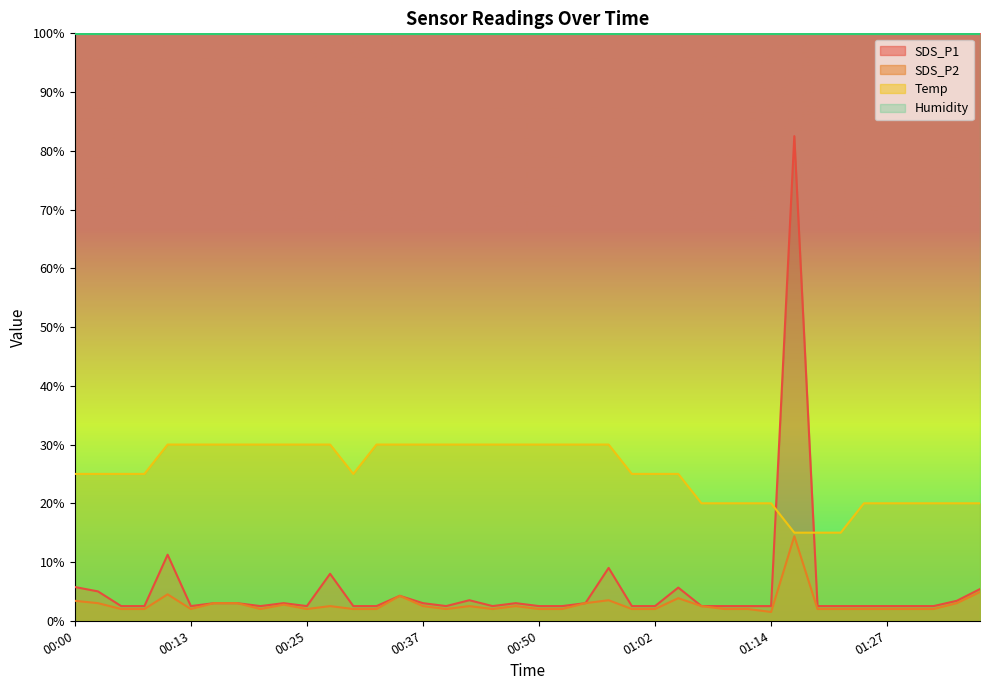

What are all the series names shown in the legend?

SDS_P1, SDS_P2, Temp, Humidity